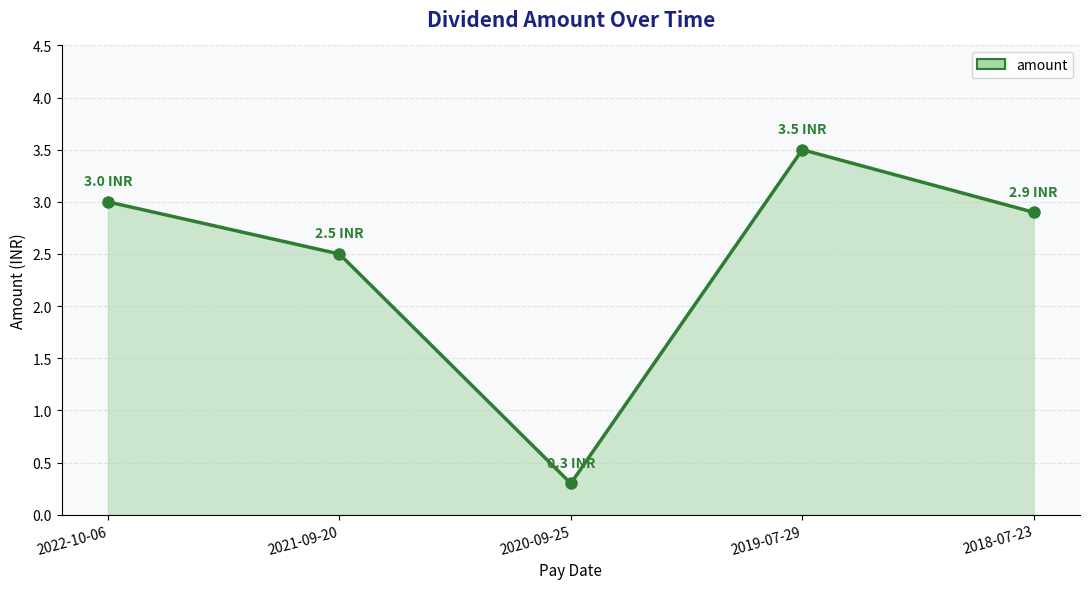

At which category does the data reach its first local valley?

2020-09-25